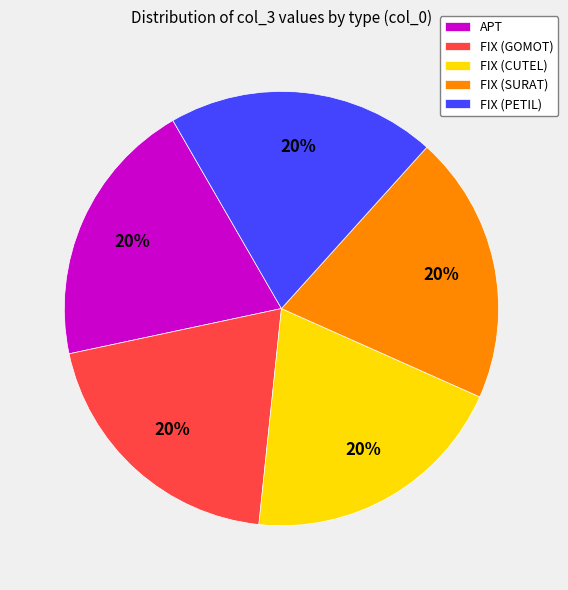

How many segments does this pie chart have?

5